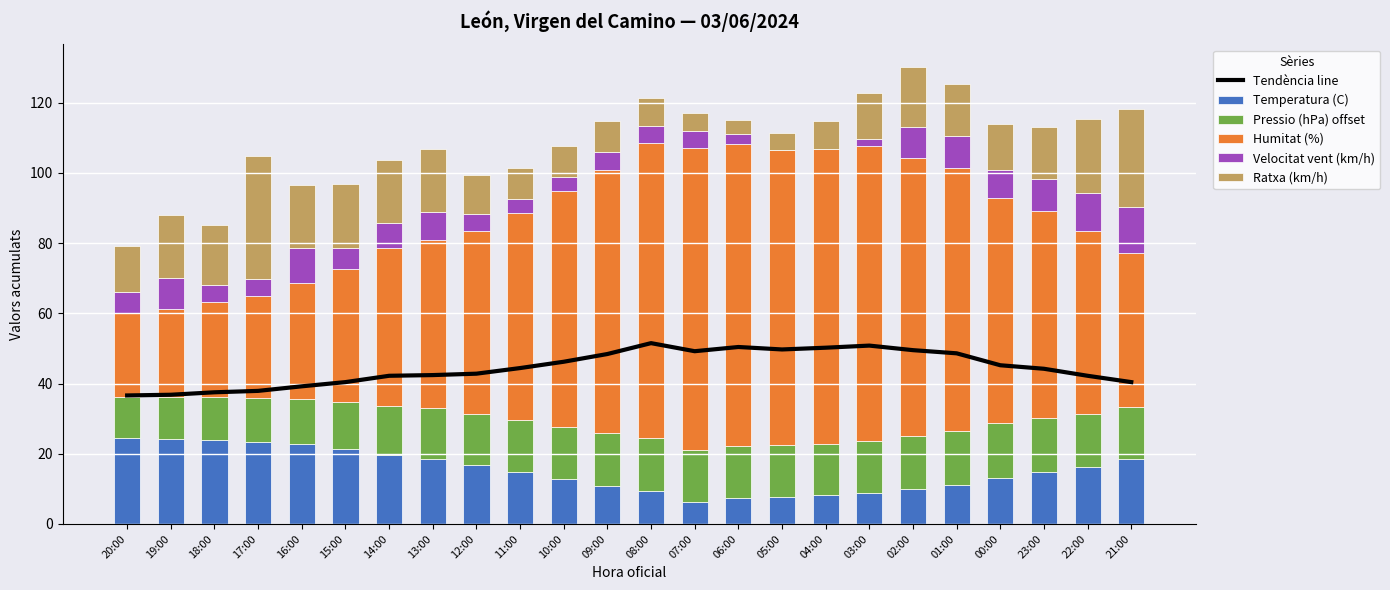

How many categories are shown in the chart?

24